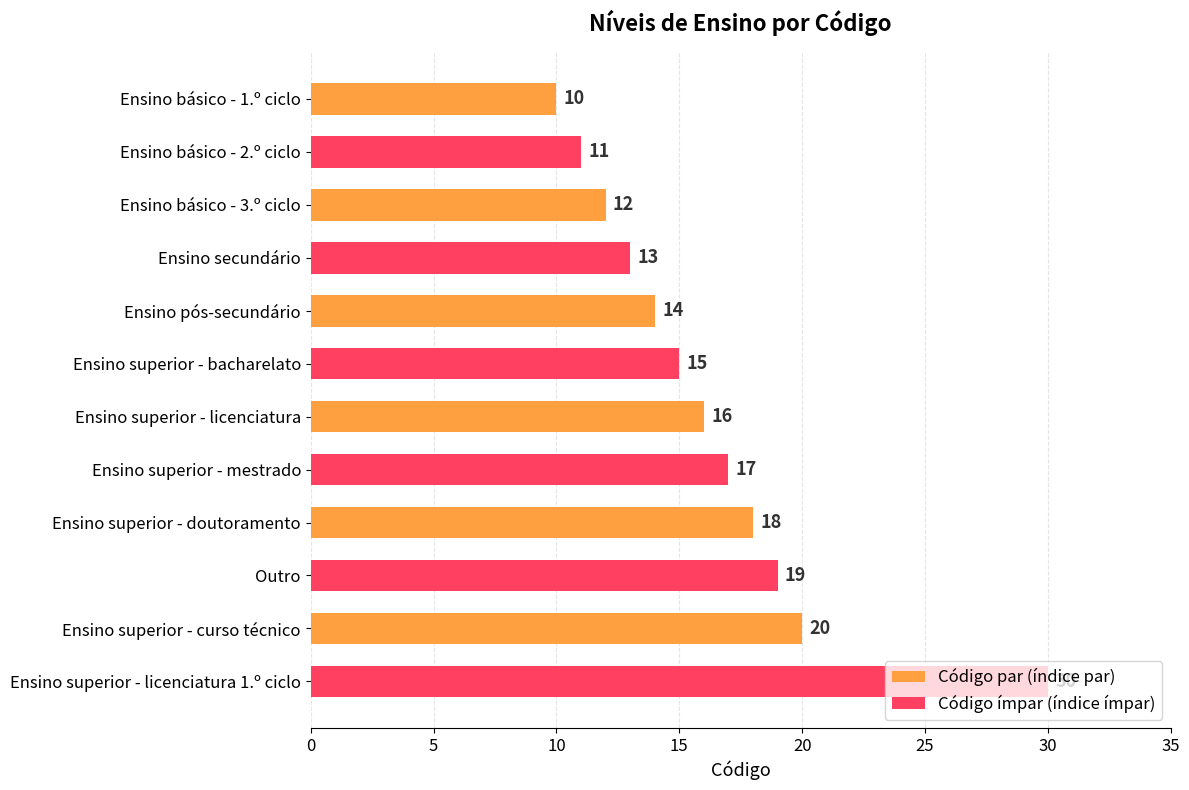

What is the value of the 4th bar from the top?

13